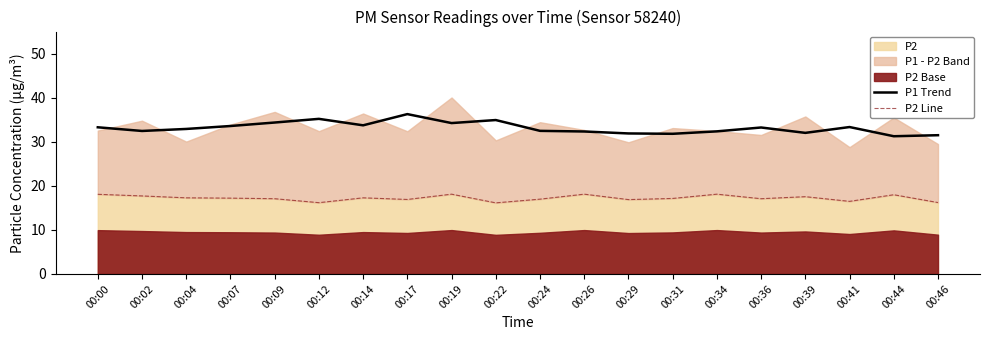

The P1 Trend series shows 32.9 at 00:04. True or false?

True